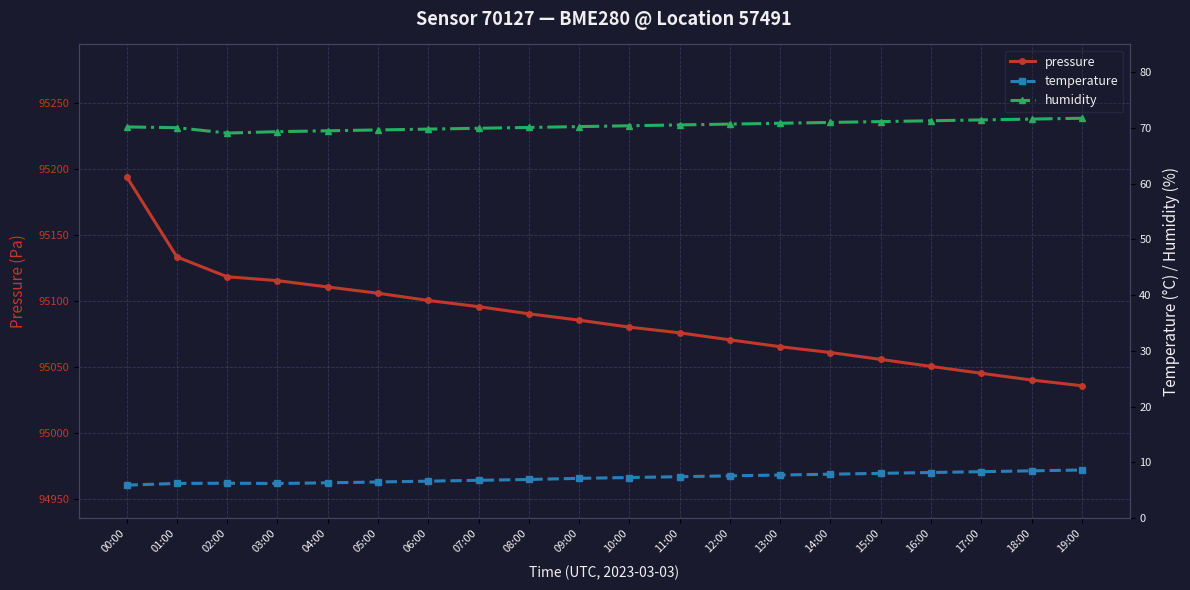

True or false: pressure has more than 2 interior local peaks.

False